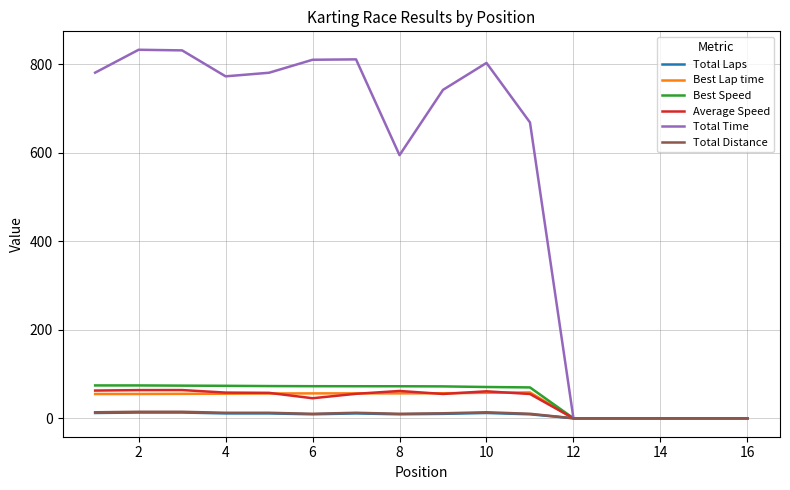

What is the difference between the maximum and minimum values in the Best Lap time series?

58.5